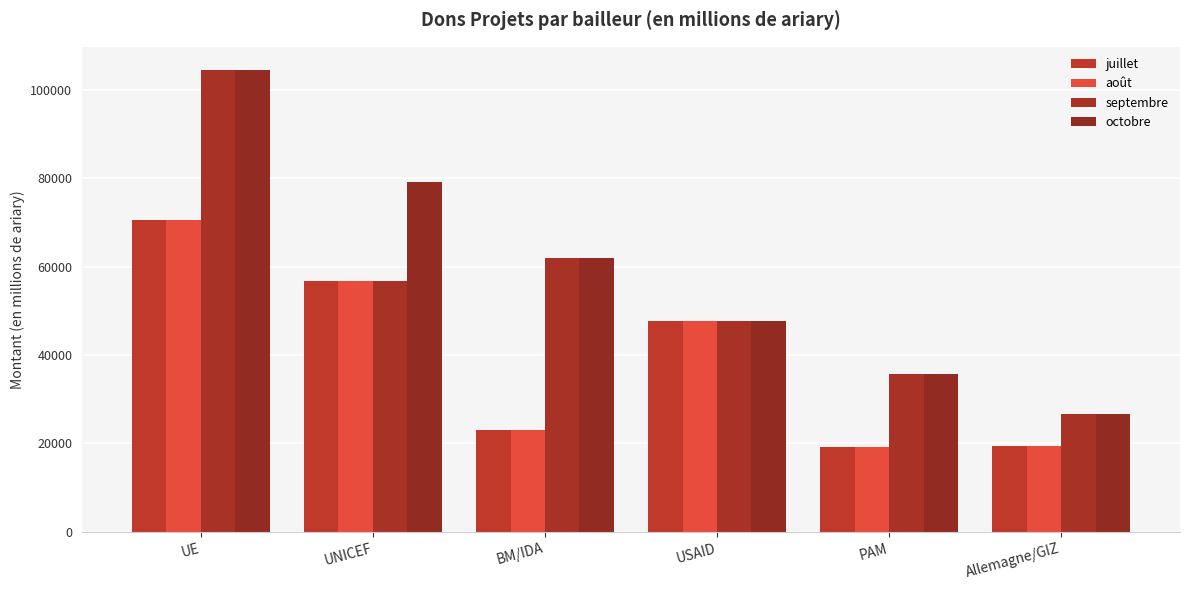

What is the spread (max minus min) of values at PAM?

16310.4